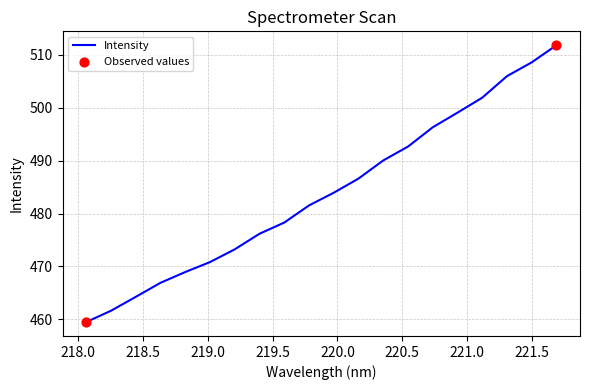

What is the difference between the maximum and minimum values?

52.3